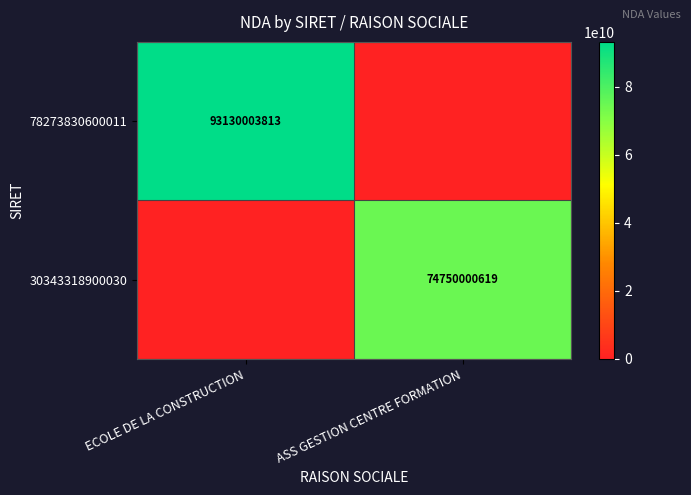

Which label corresponds to the largest value in the chart?

ECOLE DE LA CONSTRUCTION